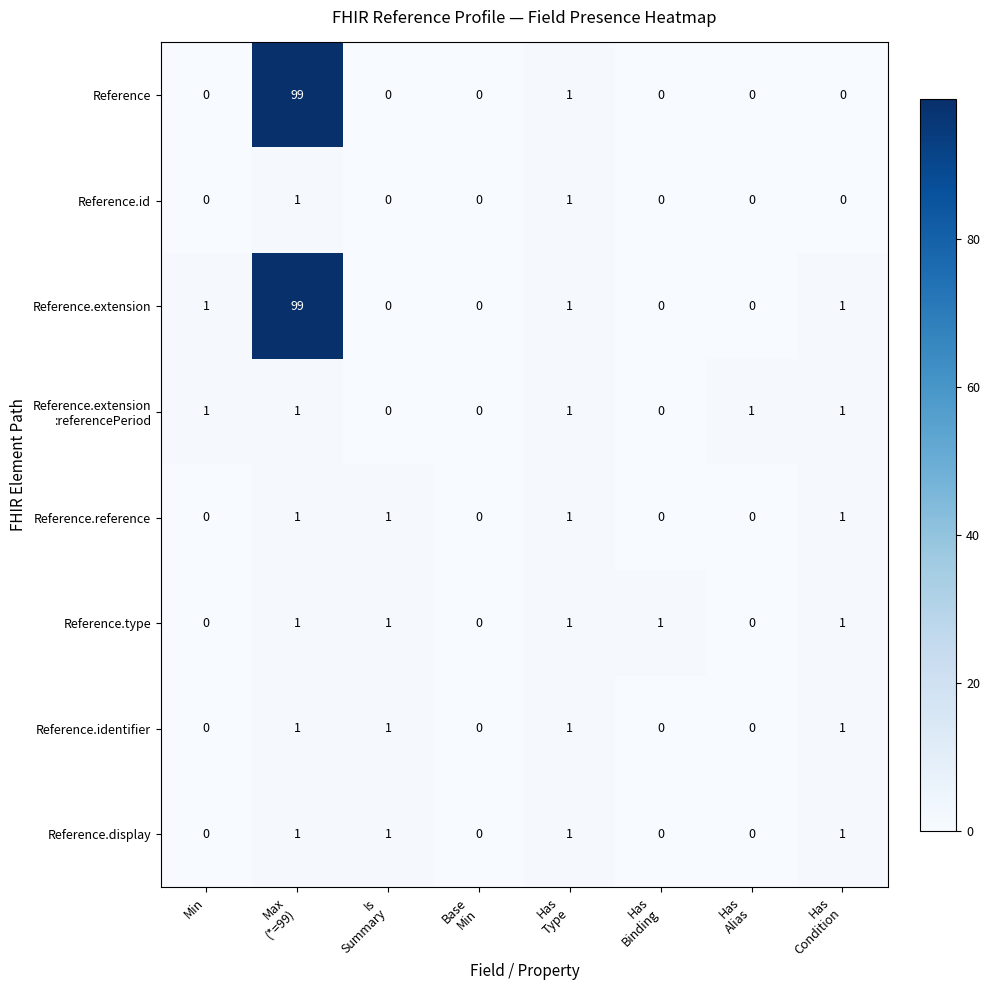

What is the greatest value displayed?

99